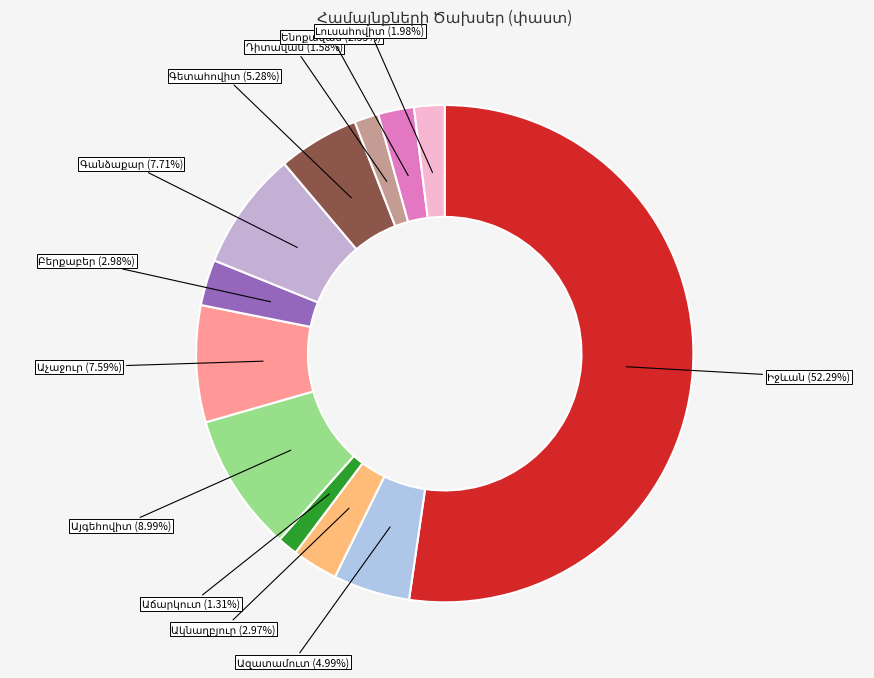

To the nearest percent, what is the difference between the largest and smallest slice percentages?

51%